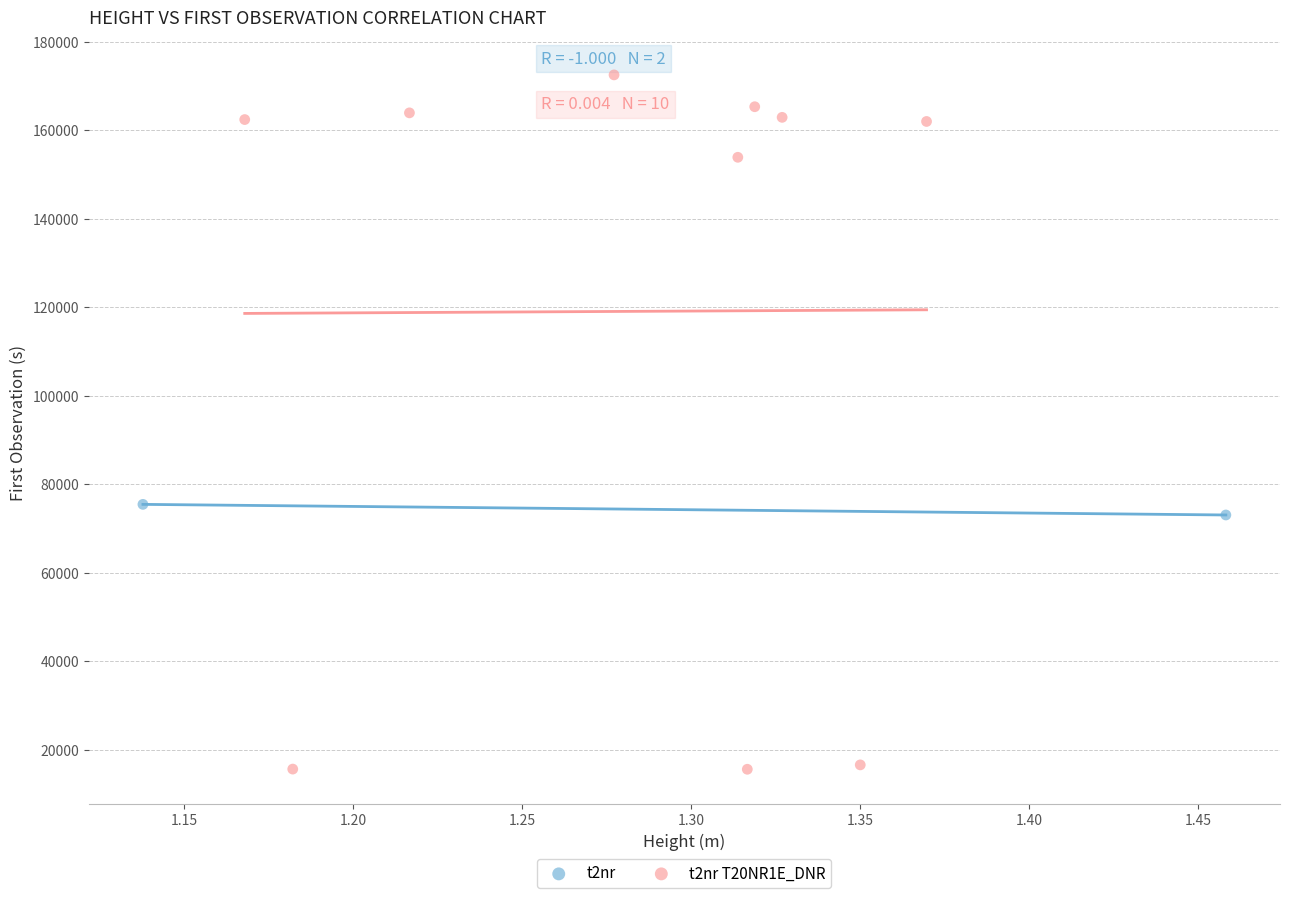

What are all the series names shown in the legend?

t2nr, t2nr T20NR1E_DNR